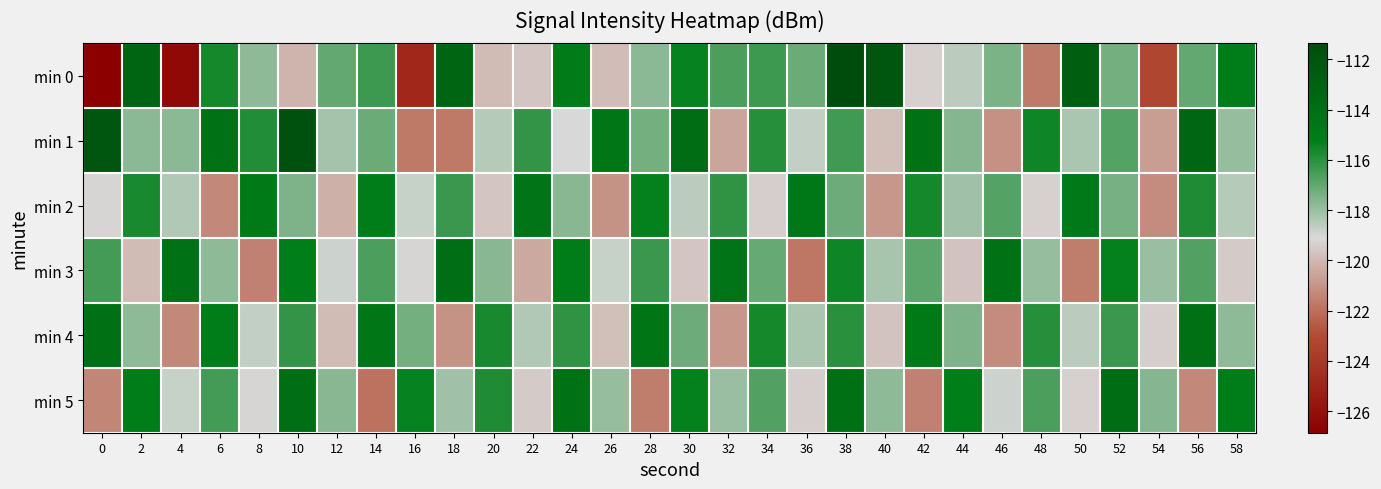

Rank the series by their maximum value, from lowest to highest.

min 2, min 4, min 3, min 5, min 1, min 0